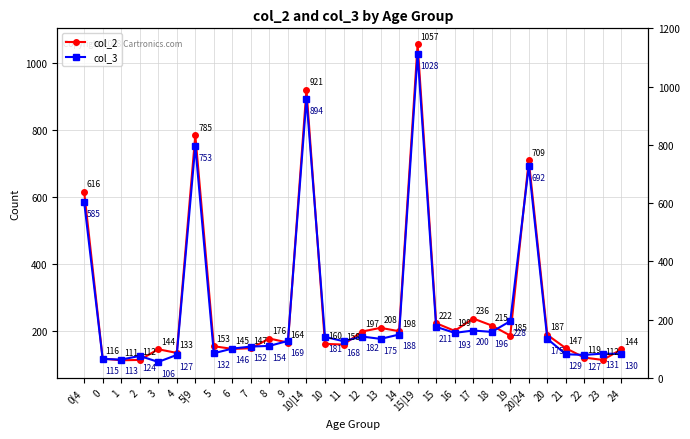

How many distinct data groups are displayed?

2